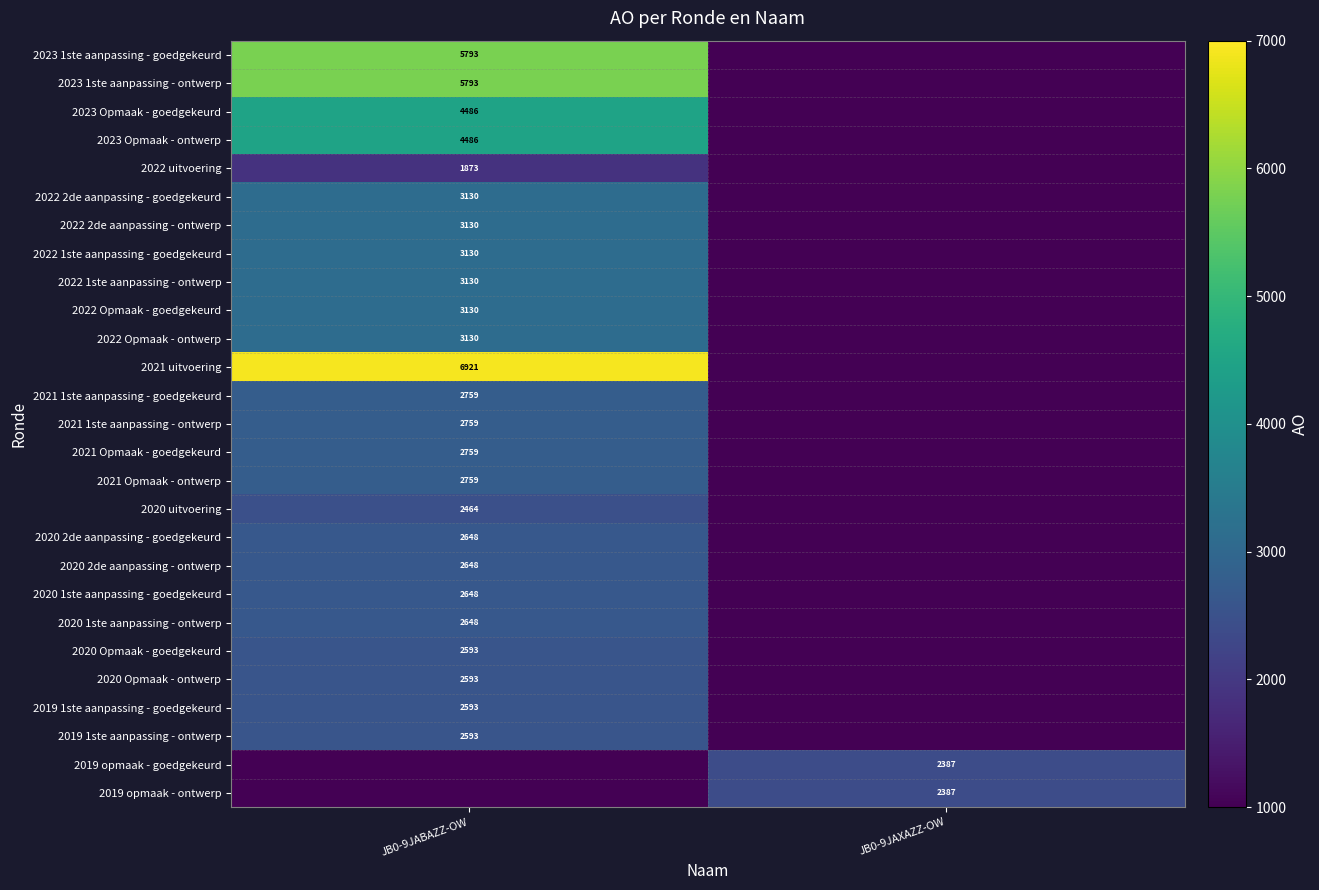

Is it true that 2019 1ste aanpassing - ontwerp equals 2593 at JB0-9JABAZZ-OW?

True